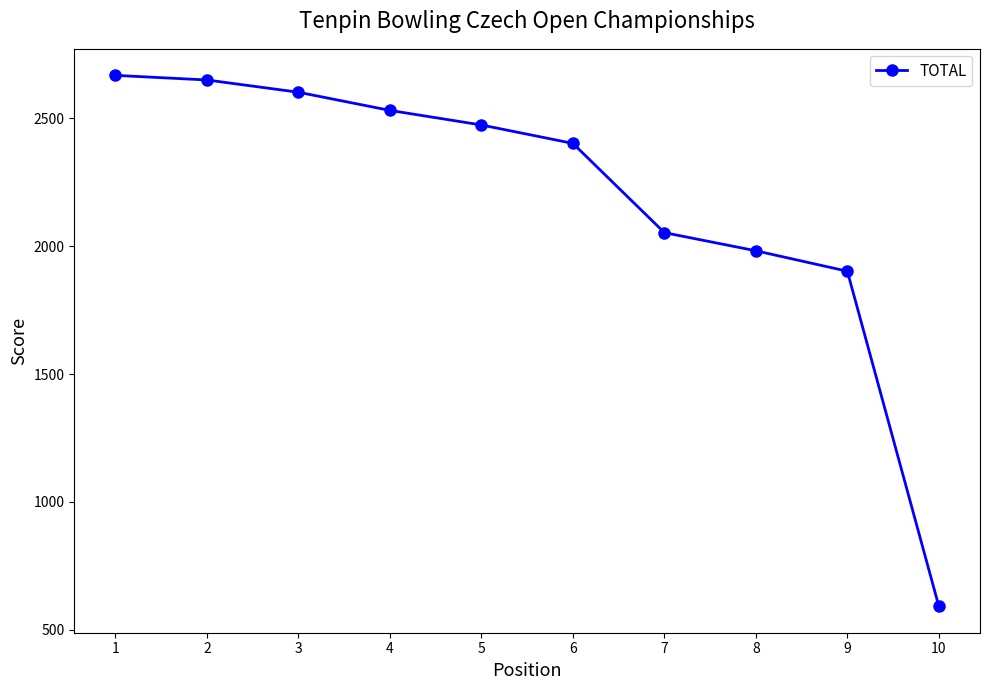

What is the difference between the values at 7 and 4?

478